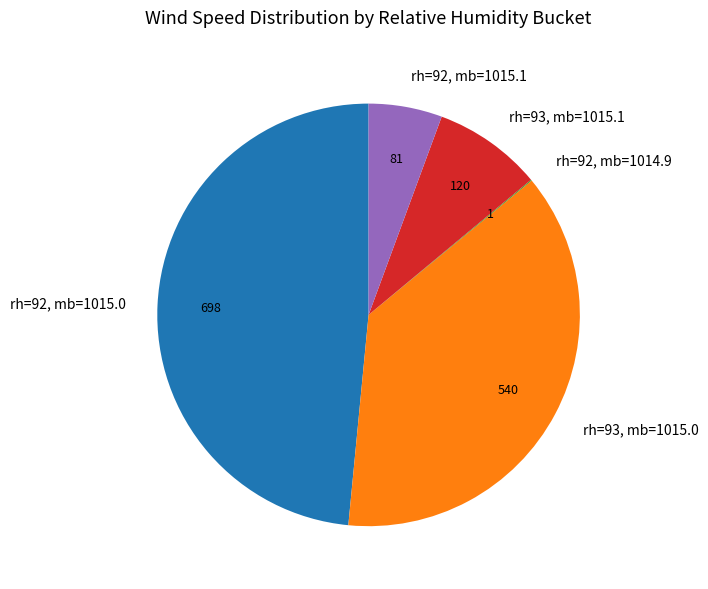

Combined, do rh=93, mb=1015.0 and rh=93, mb=1015.1 account for over 50%?

No